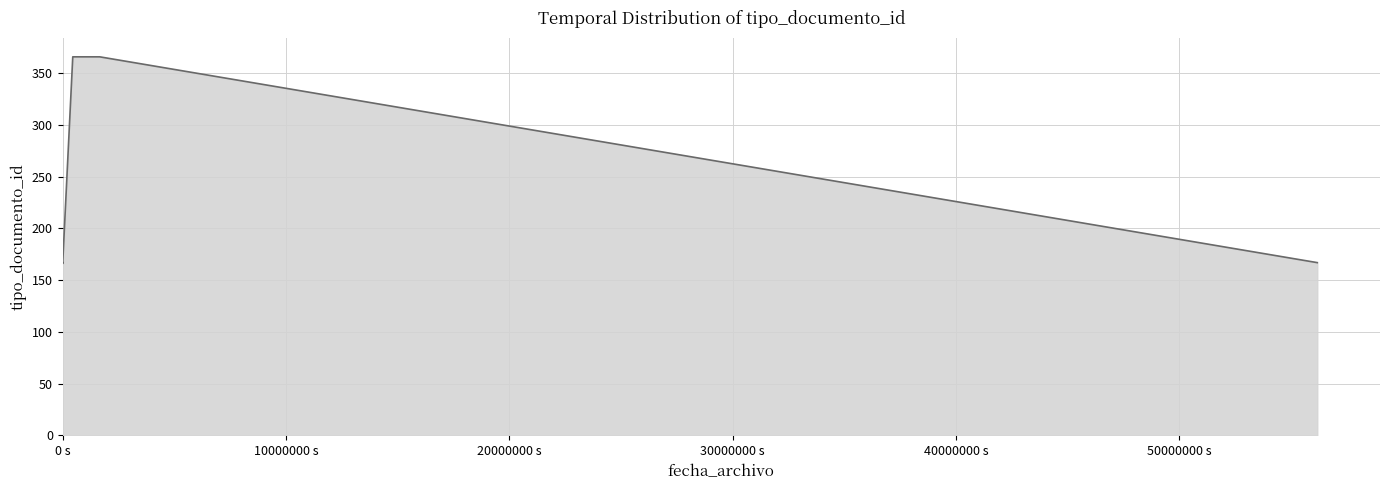

True or false: there are more than 1 points higher than both neighbors.

False